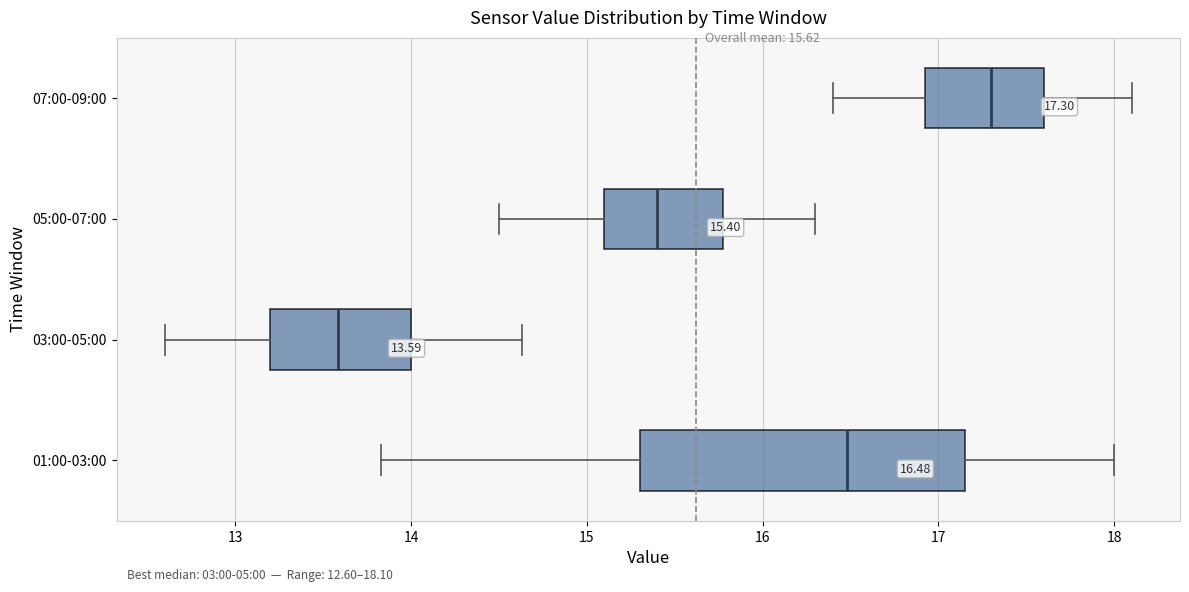

Which box has the furthest to the left median line?

03:00-05:00